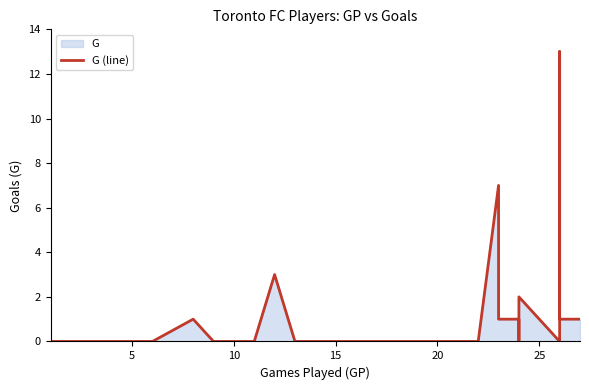

How many lines are shown in the chart?

1